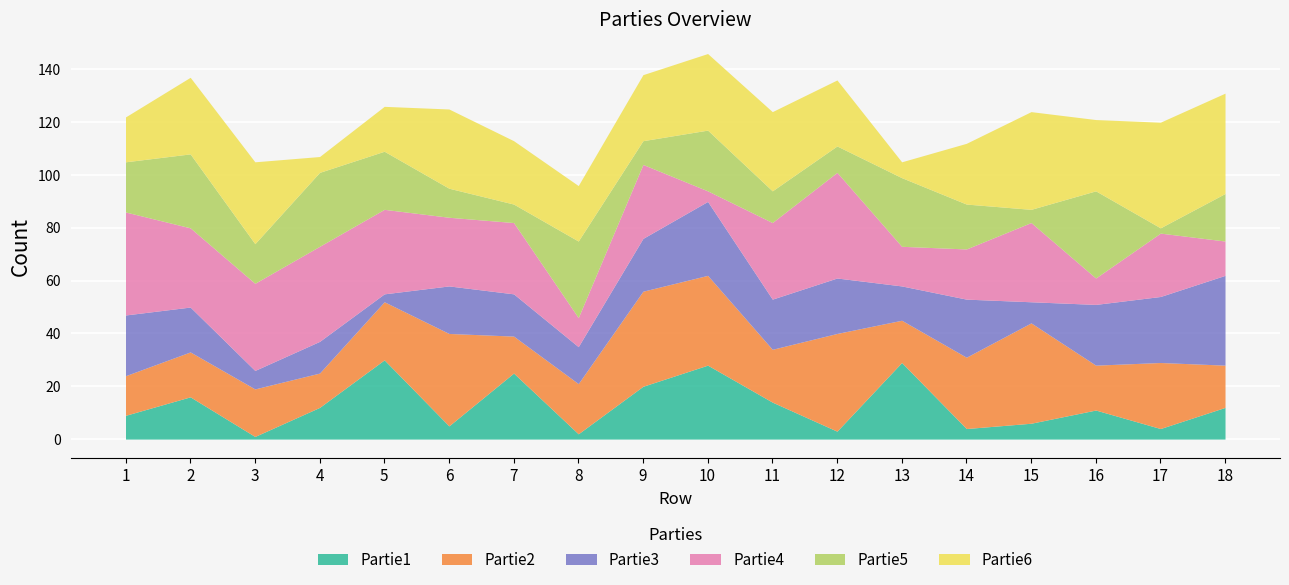

What are all the series names shown in the legend?

Partie1, Partie2, Partie3, Partie4, Partie5, Partie6